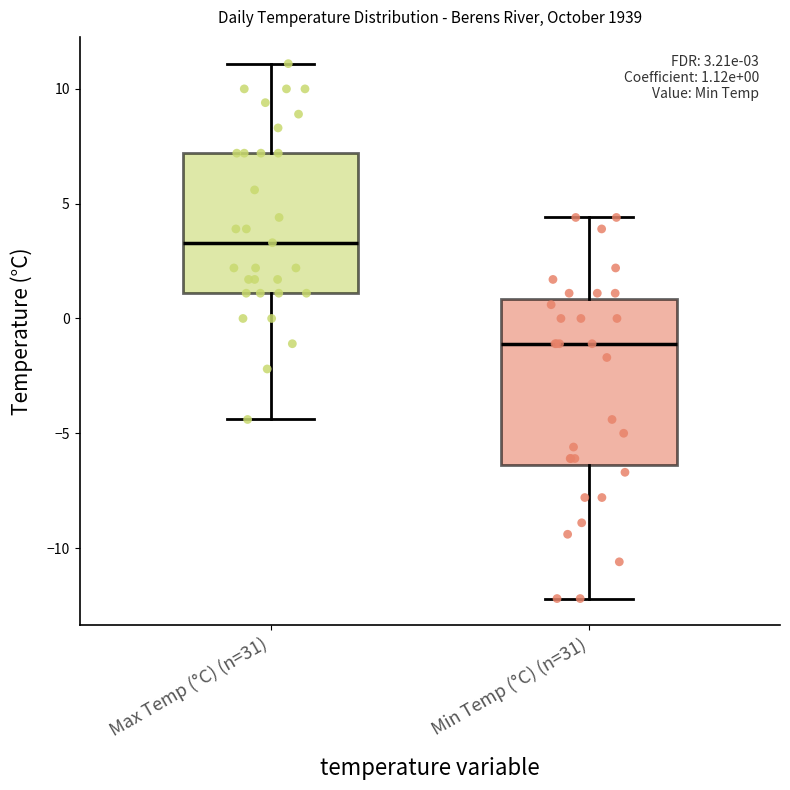

Which box has the lowest median line?

Min Temp (°C) (n=31)